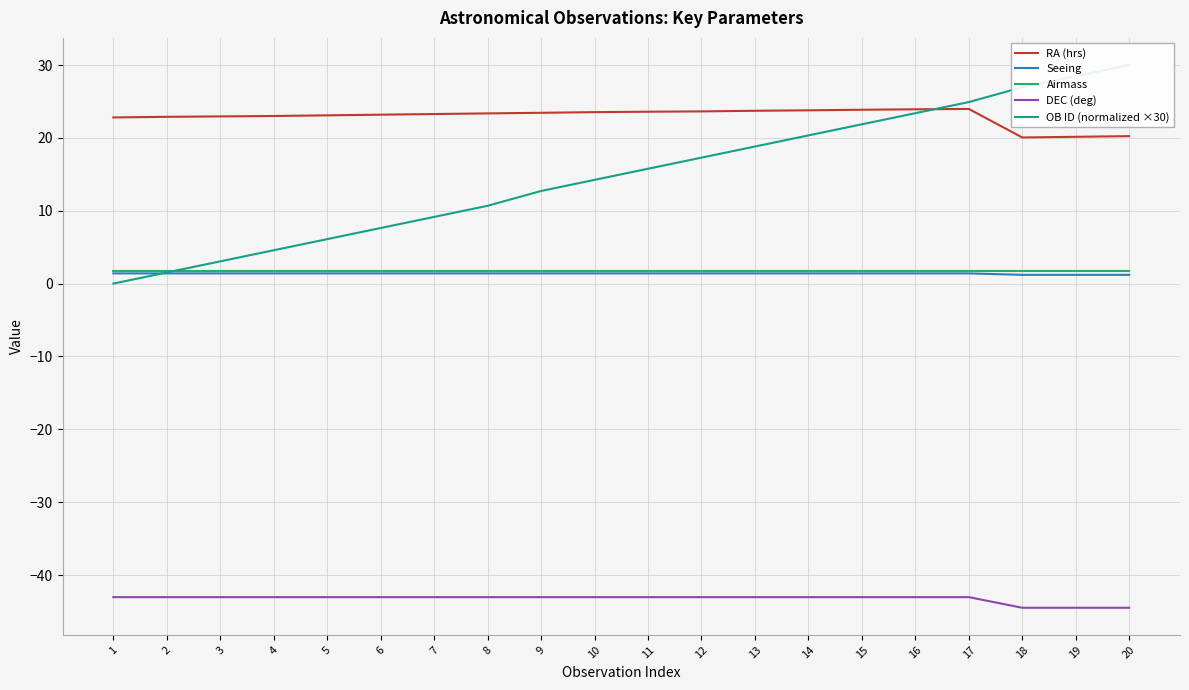

The value of DEC (deg) at 7 is -63.7. True or false?

False